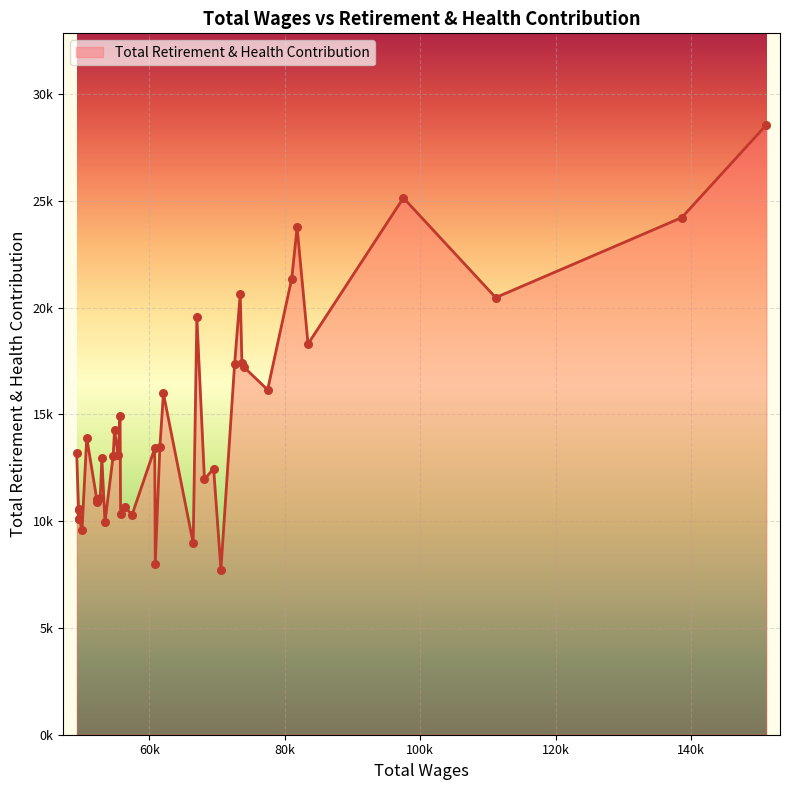

Approximately how many times larger is the value at 33 compared to 2?

0.7